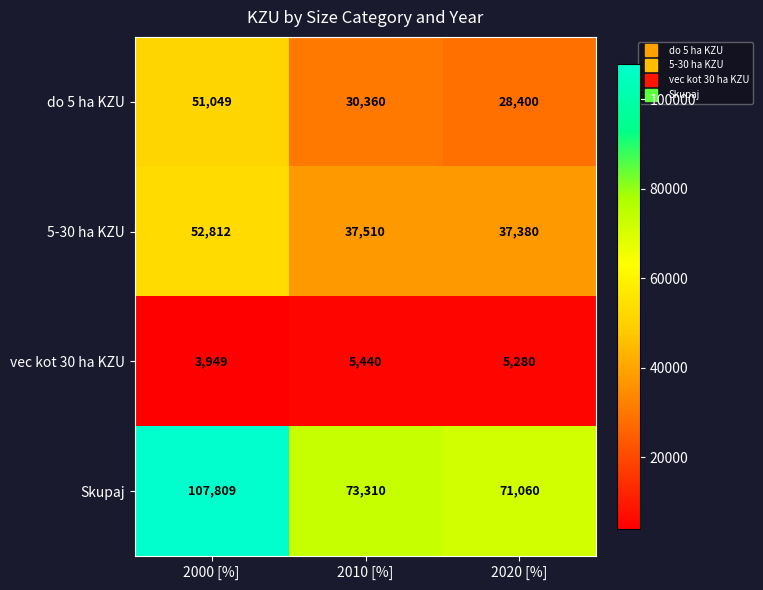

Reading left to right, list all the values displayed in this chart.

do 5 ha KZU: 51049	30360	28400
5-30 ha KZU: 52812	37510	37380
vec kot 30 ha KZU: 3949	5440	5280
Skupaj: 107809	73310	71060